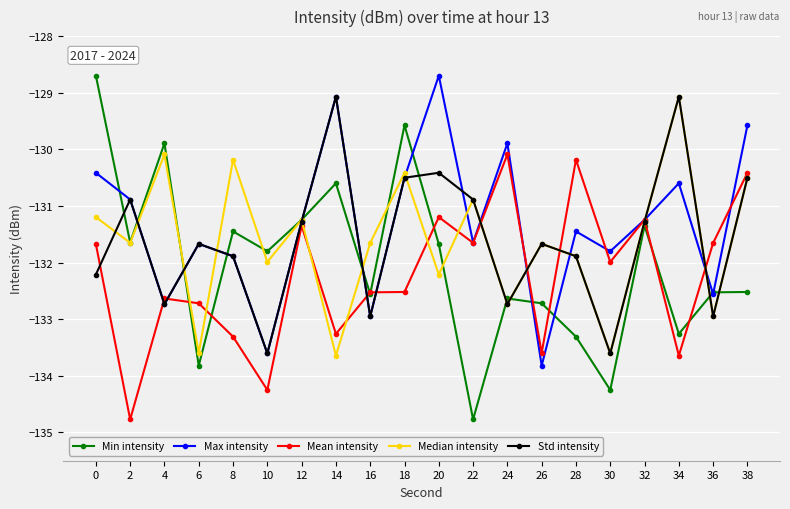

Between 6 and 18, which series saw the biggest shift?

Min intensity